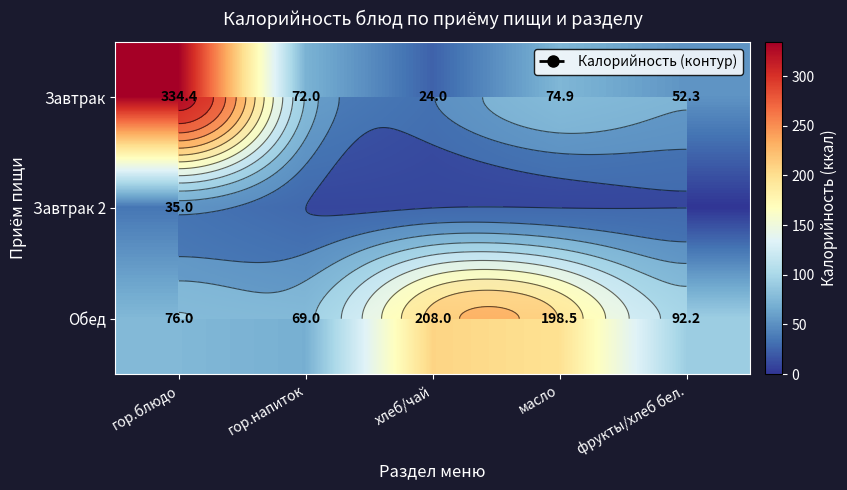

What is the difference between the maximum and second lowest values in the Завтрак series?

282.1